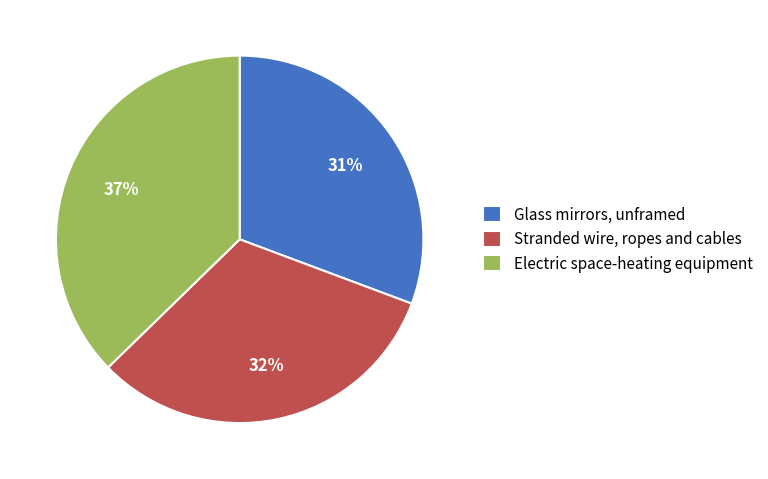

Rank the categories by value from lowest to highest.

Glass mirrors, unframed, Stranded wire, ropes and cables, Electric space-heating equipment